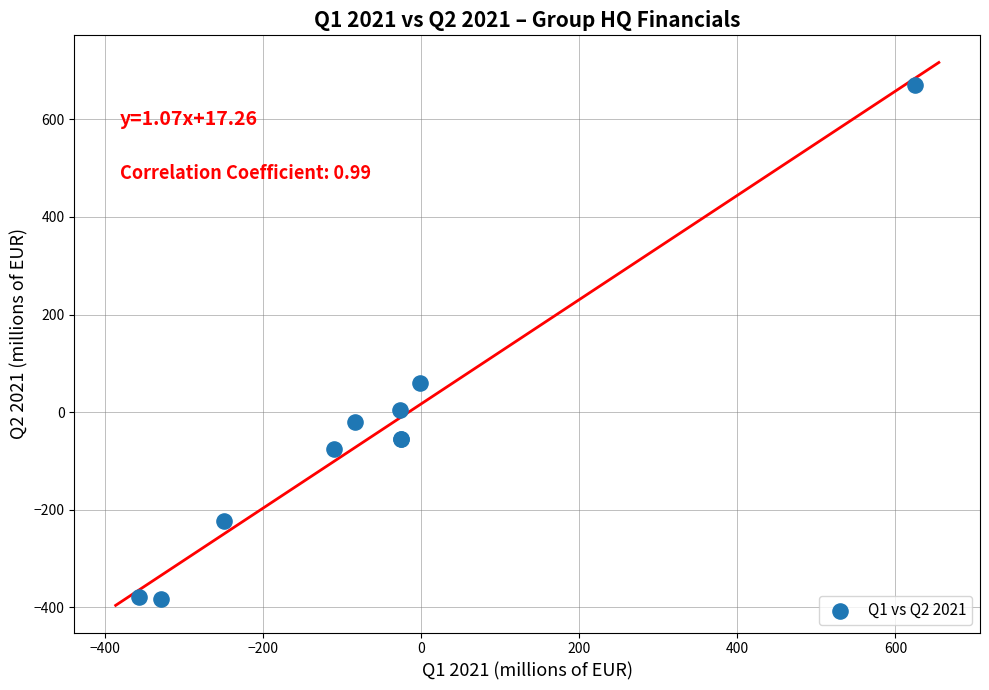

What Y value in the scatter plot is closest to 144?

59